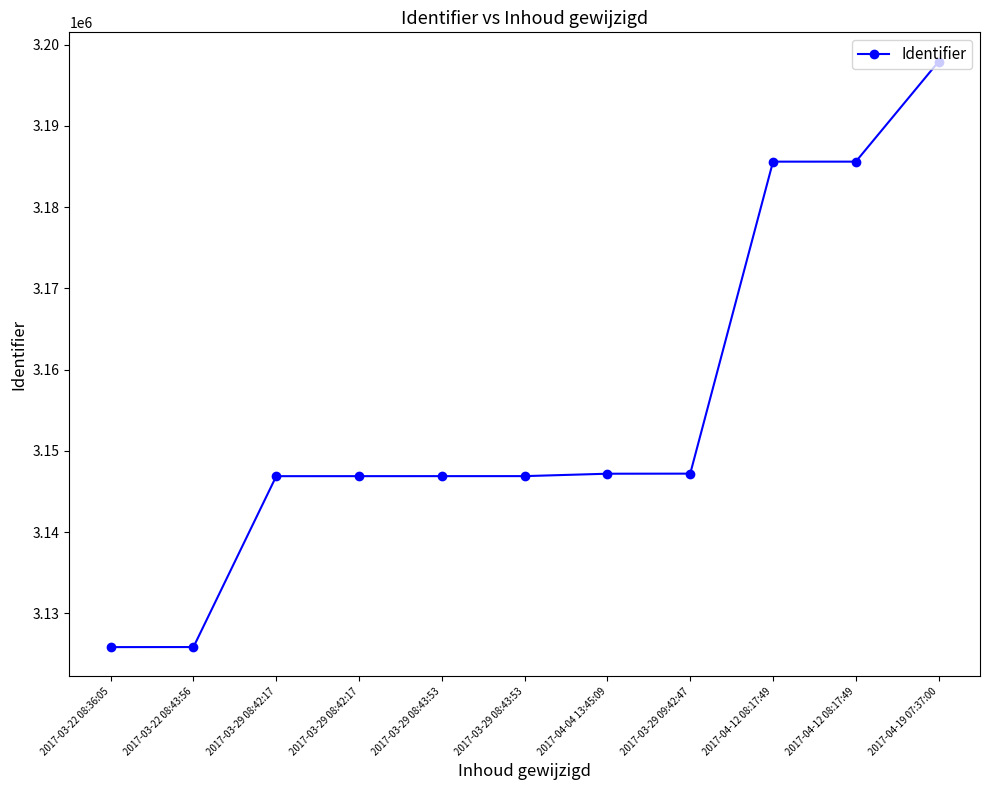

How many categories are shown in the chart?

11